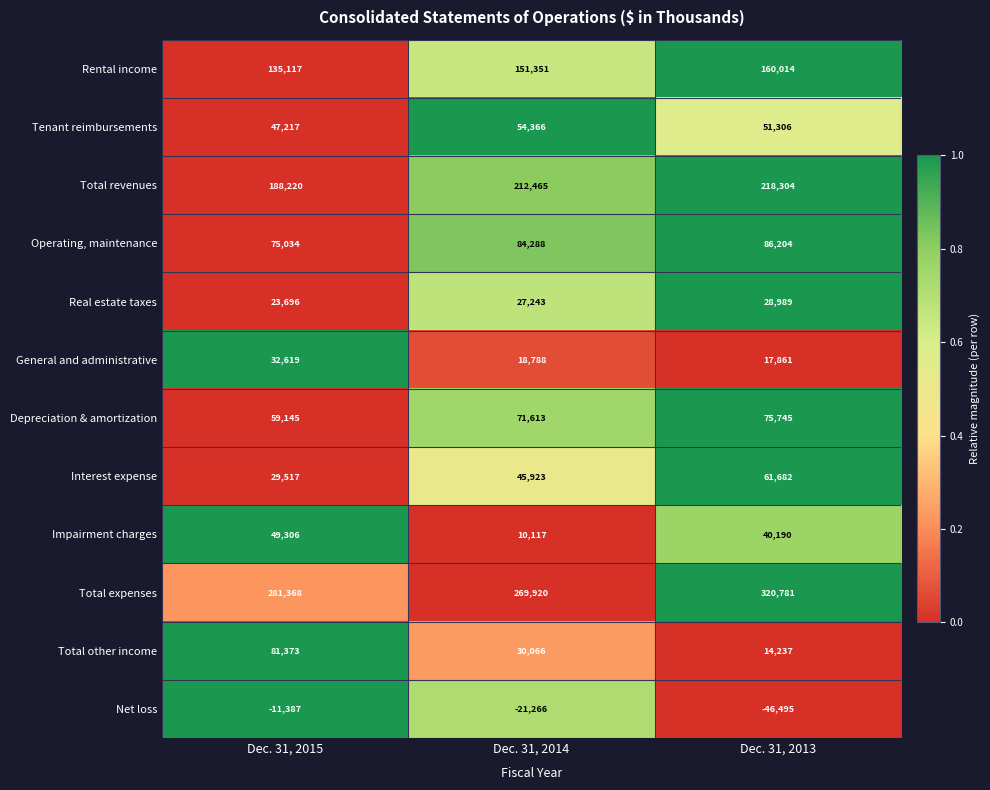

How many categories are shown in the chart?

3